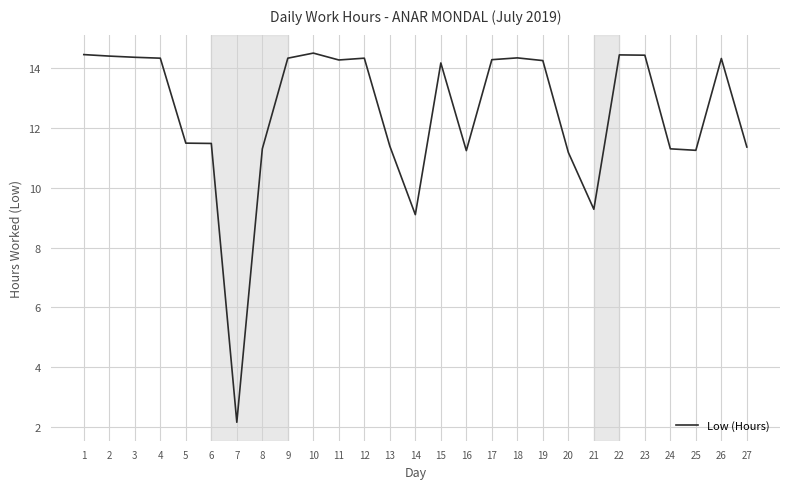

What is the ratio of the value at 22 to the value at 9?

1.0